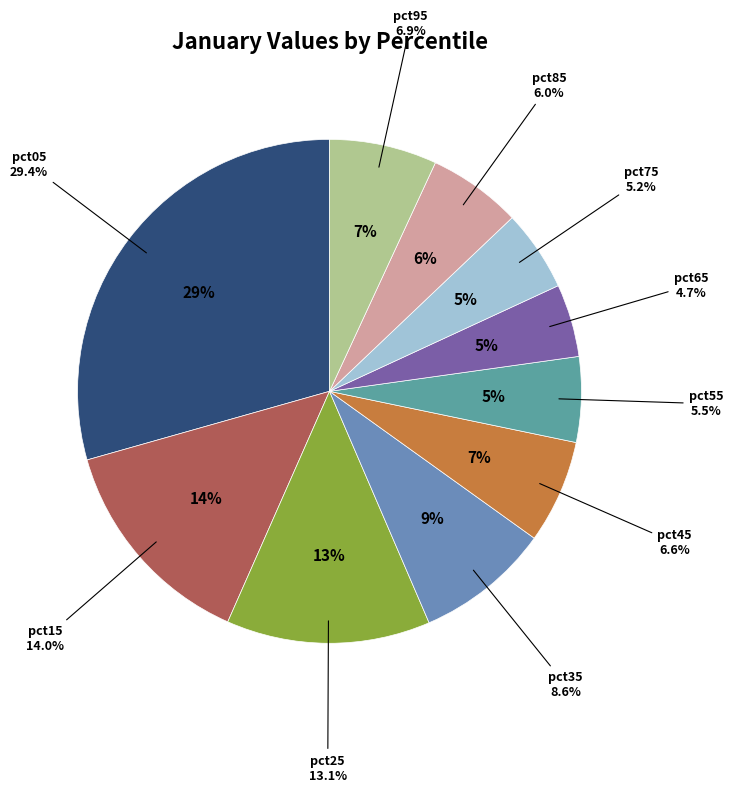

Which has a higher value, pct35 or pct05?

pct05